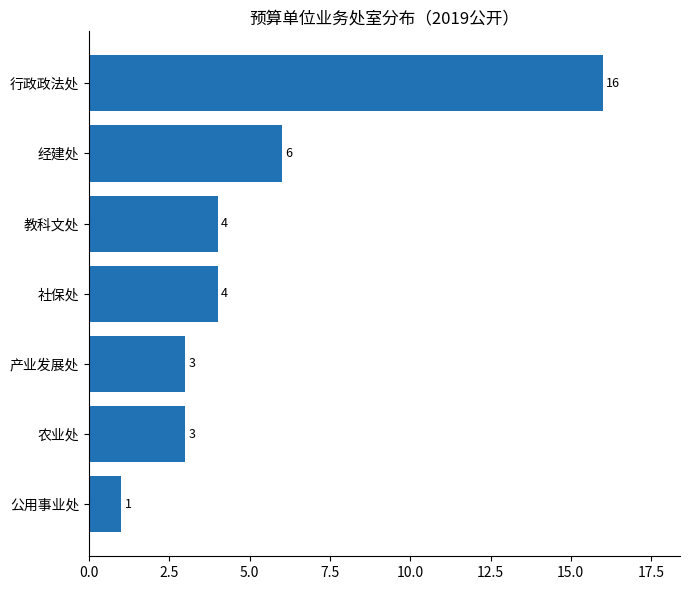

Which label corresponds to the smallest value in the chart?

公用事业处